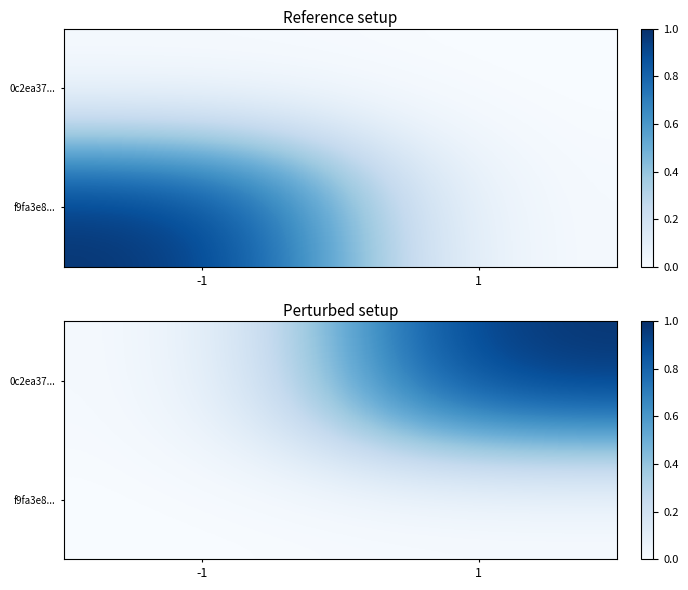

Rank the series at 1 from lowest to highest value.

f9fa3e8..., 0c2ea37...